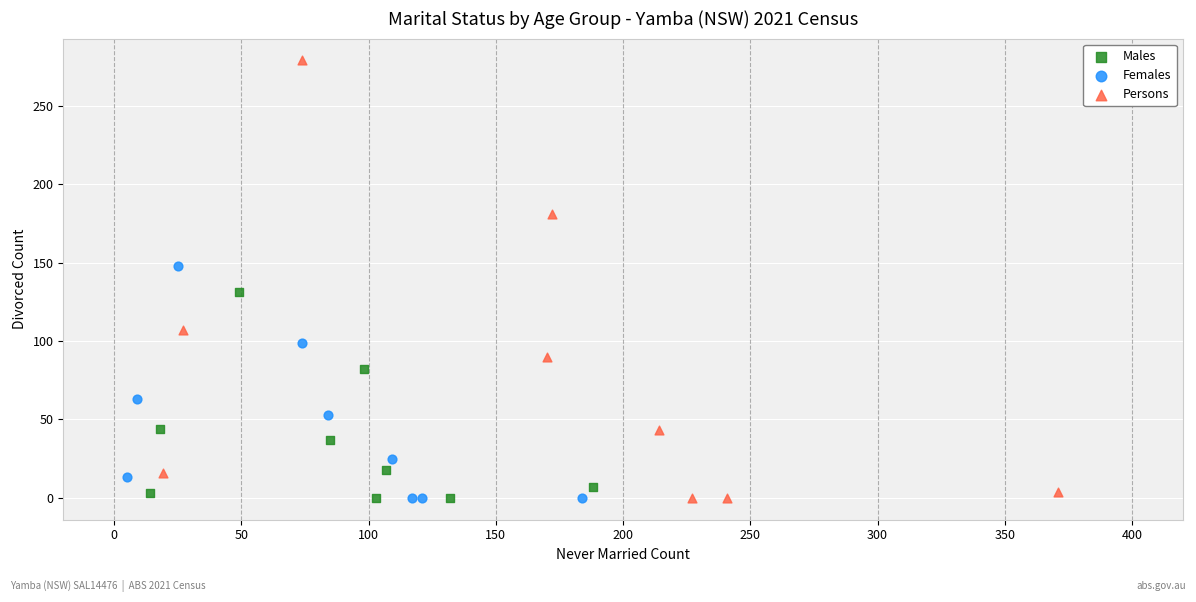

Which series reaches the maximum Y coordinate?

Persons